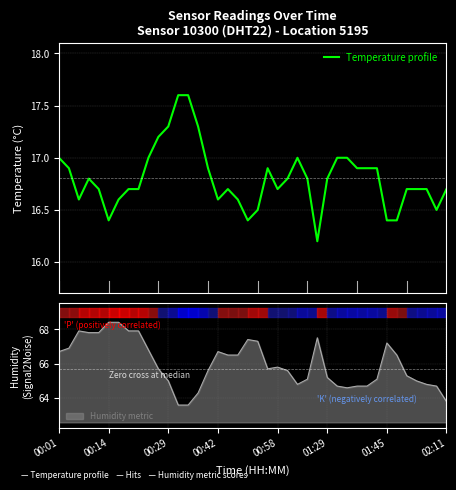

What is the difference between the maximum and minimum values?

1.4